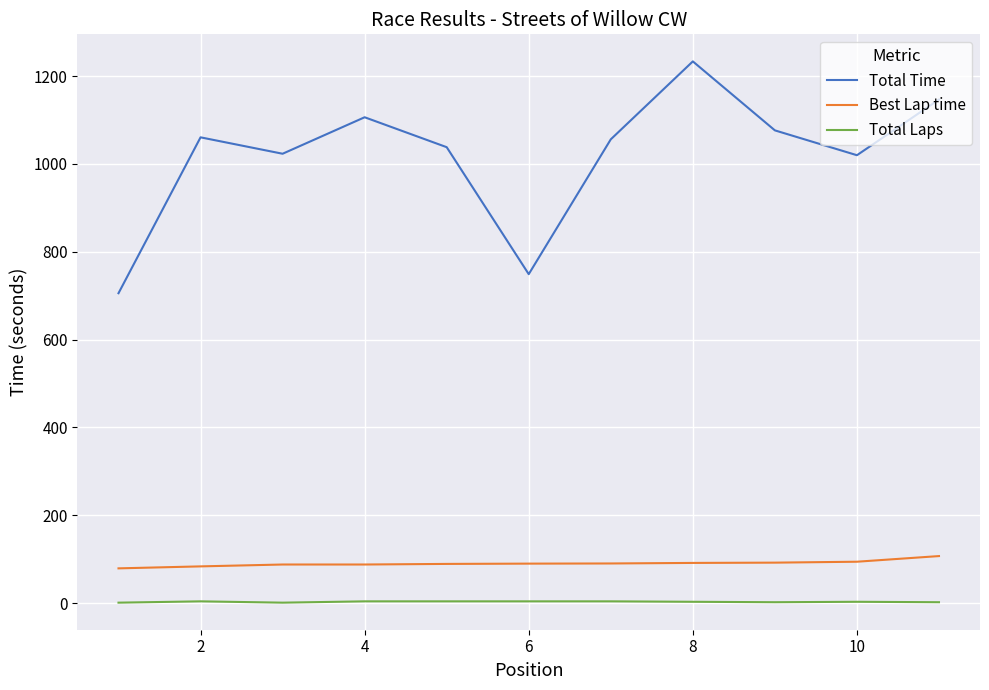

True or false: Best Lap time and Total Time cross at least once.

False